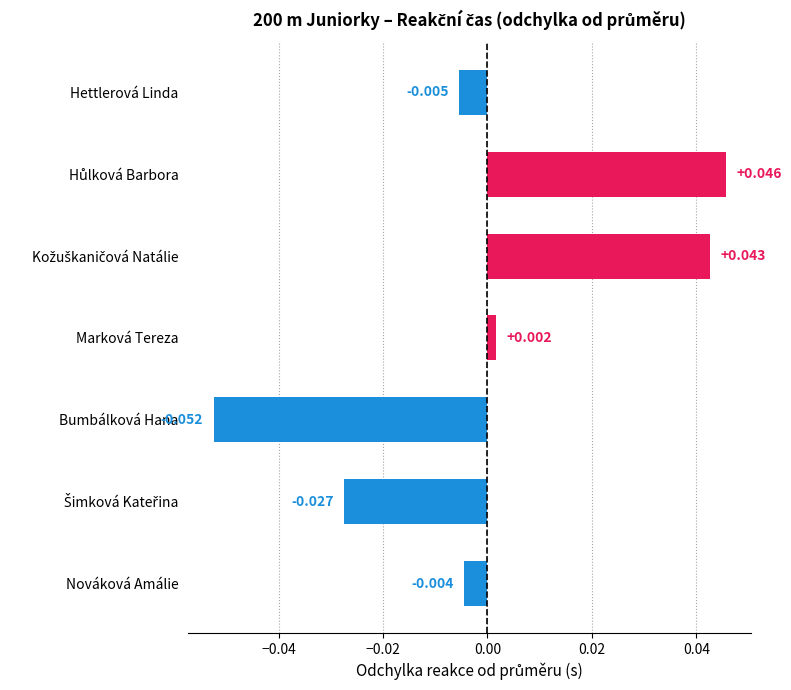

Which has a higher value, Marková Tereza or Hettlerová Linda?

Marková Tereza